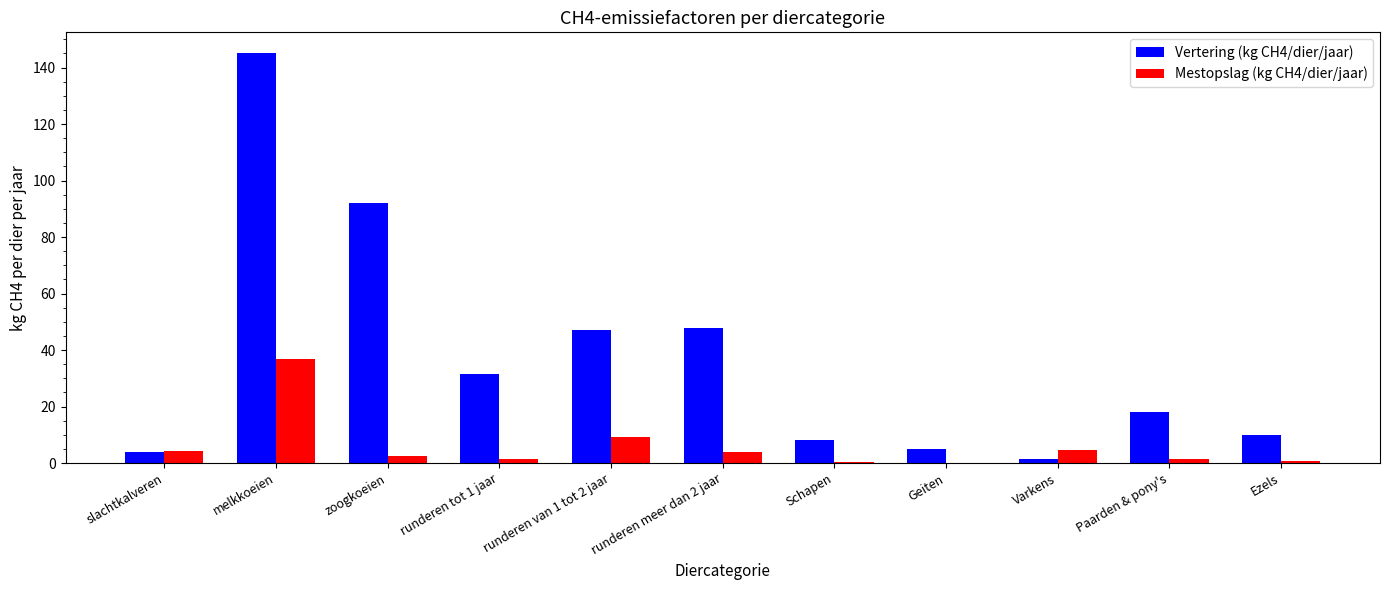

Which label corresponds to the largest value in the chart?

melkkoeien